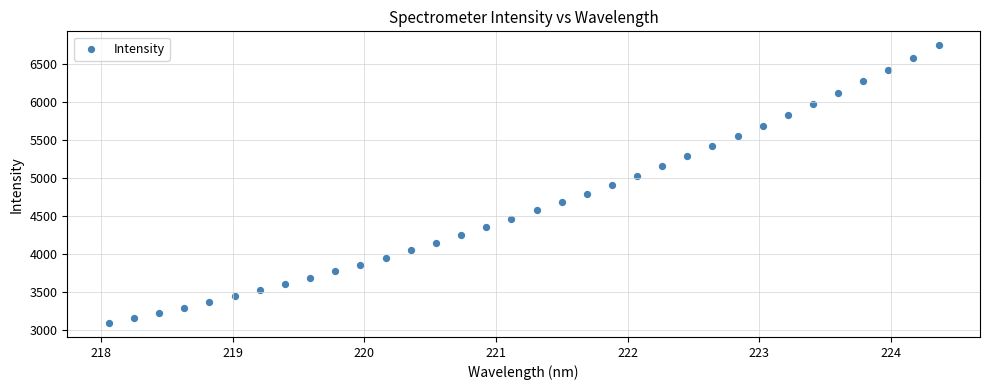

What is the range of X values (max minus min)?

6.3